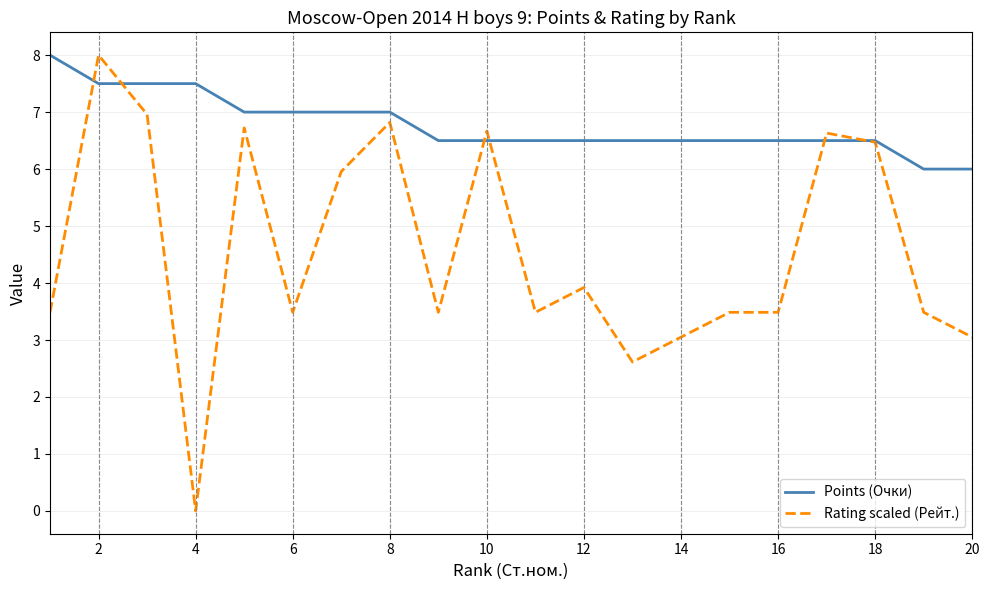

Rank the series by their average value, from lowest to highest.

Rating scaled (Рейт.), Points (Очки)